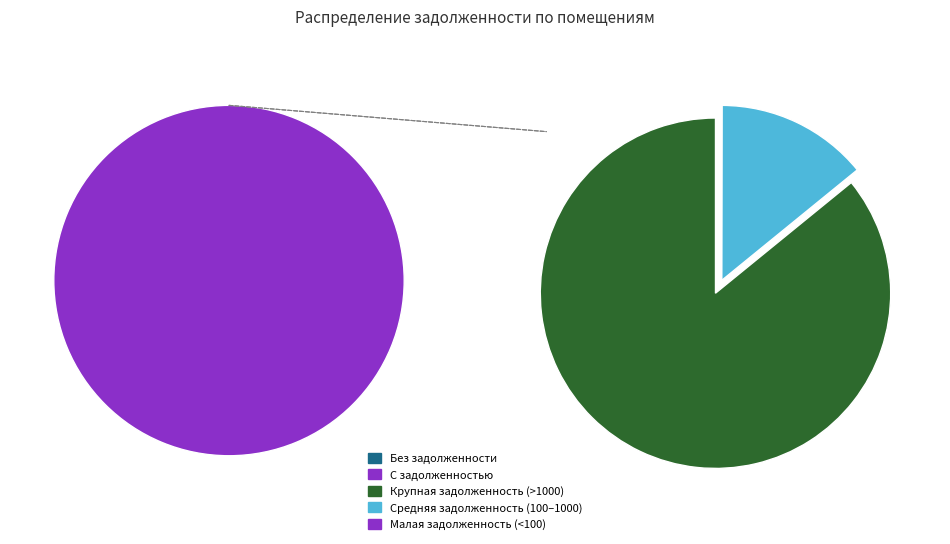

To the nearest percent, what portion does 32 represent?

39%